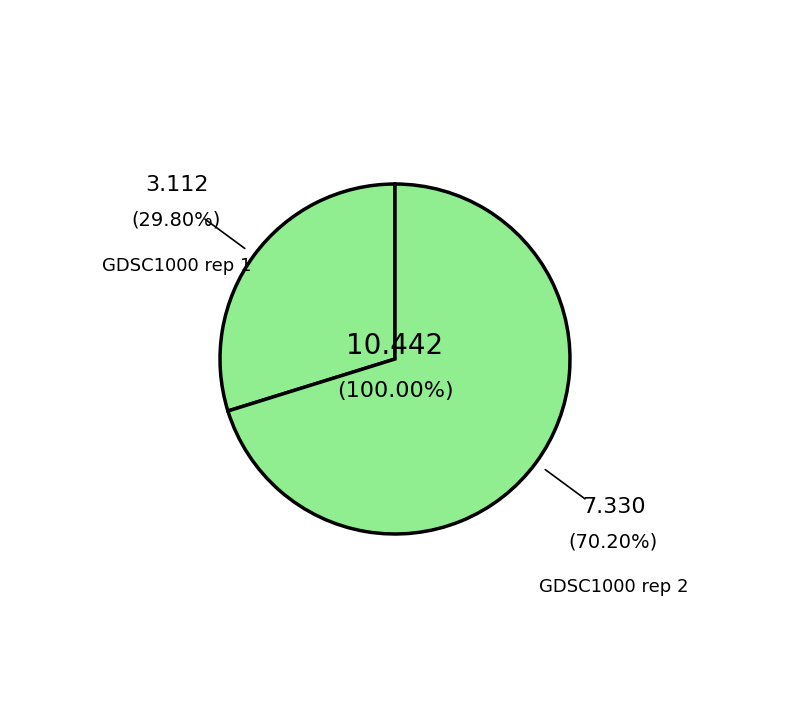

True or false: GDSC1000 rep 1 accounts for 30% of the total.

True